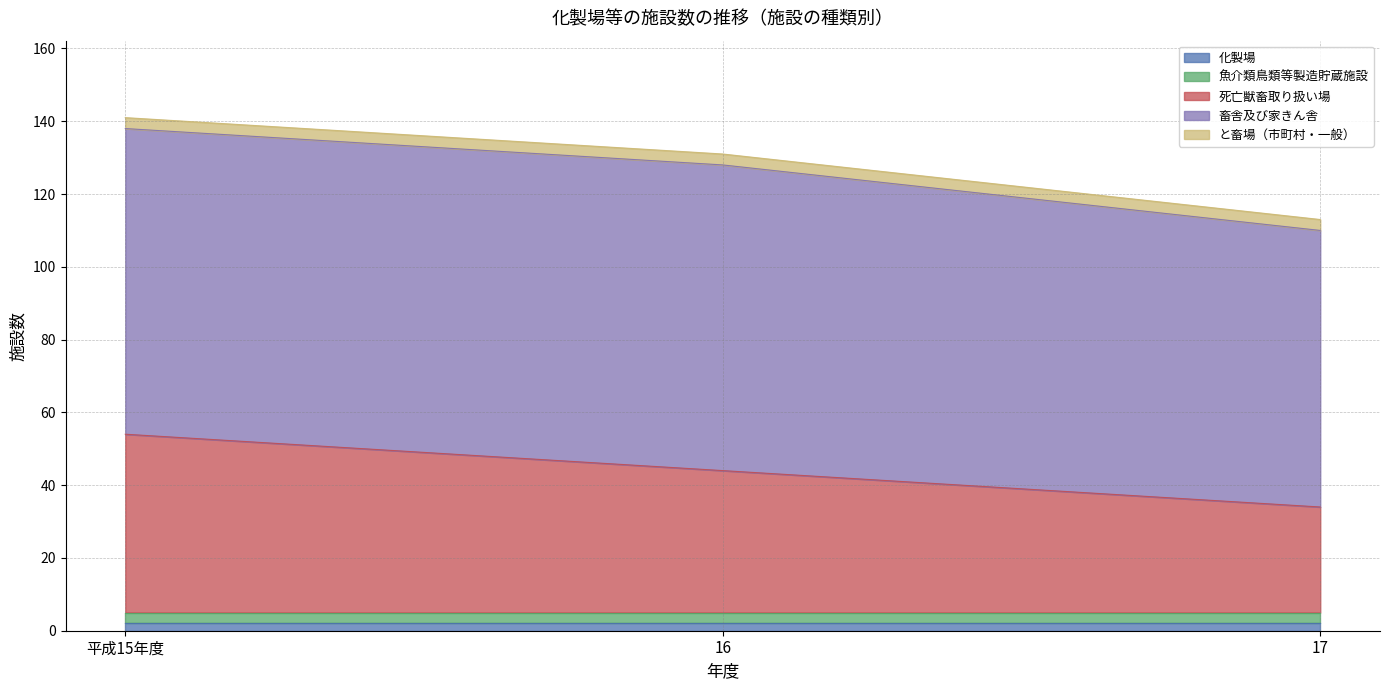

Between 16 and 17, which is larger?

16